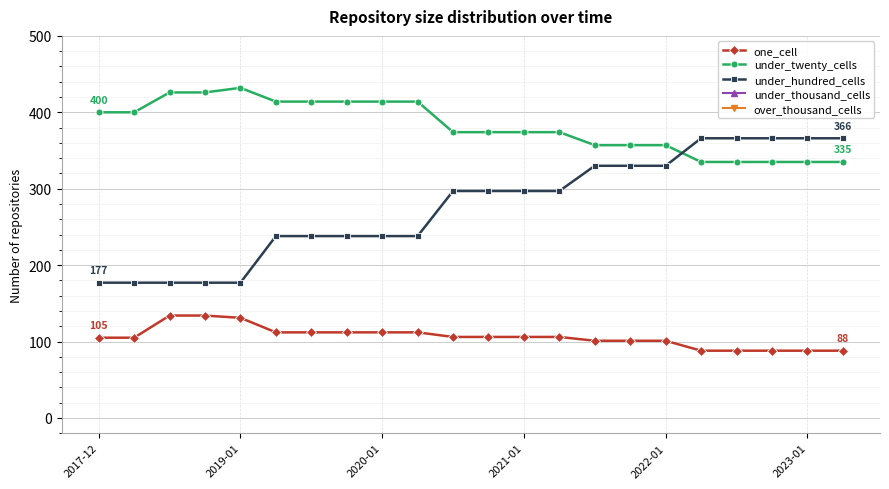

How many distinct data groups are displayed?

3